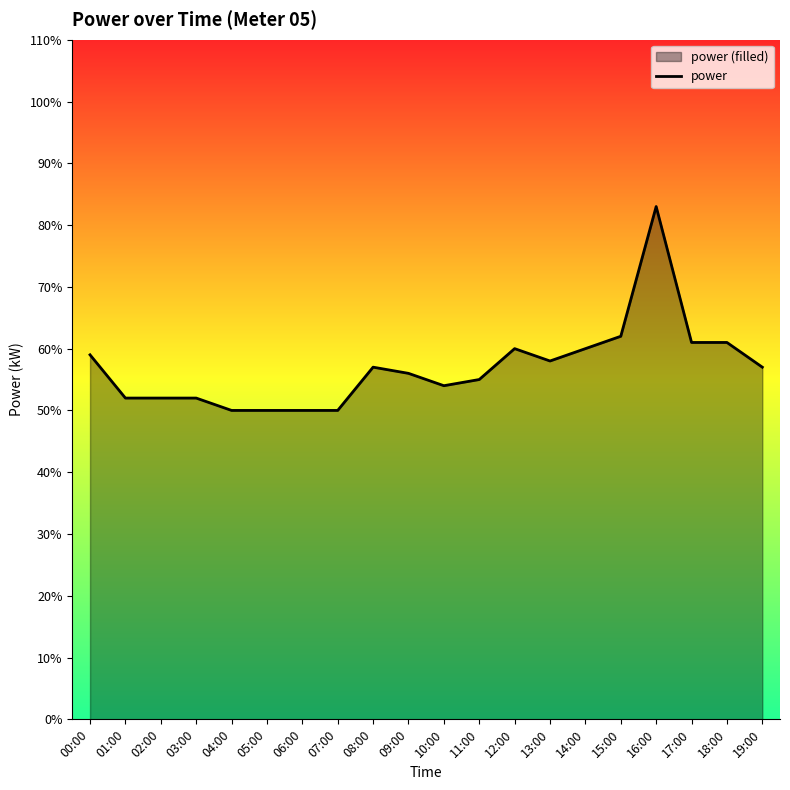

True or false: the data has more than 1 interior local peaks.

True